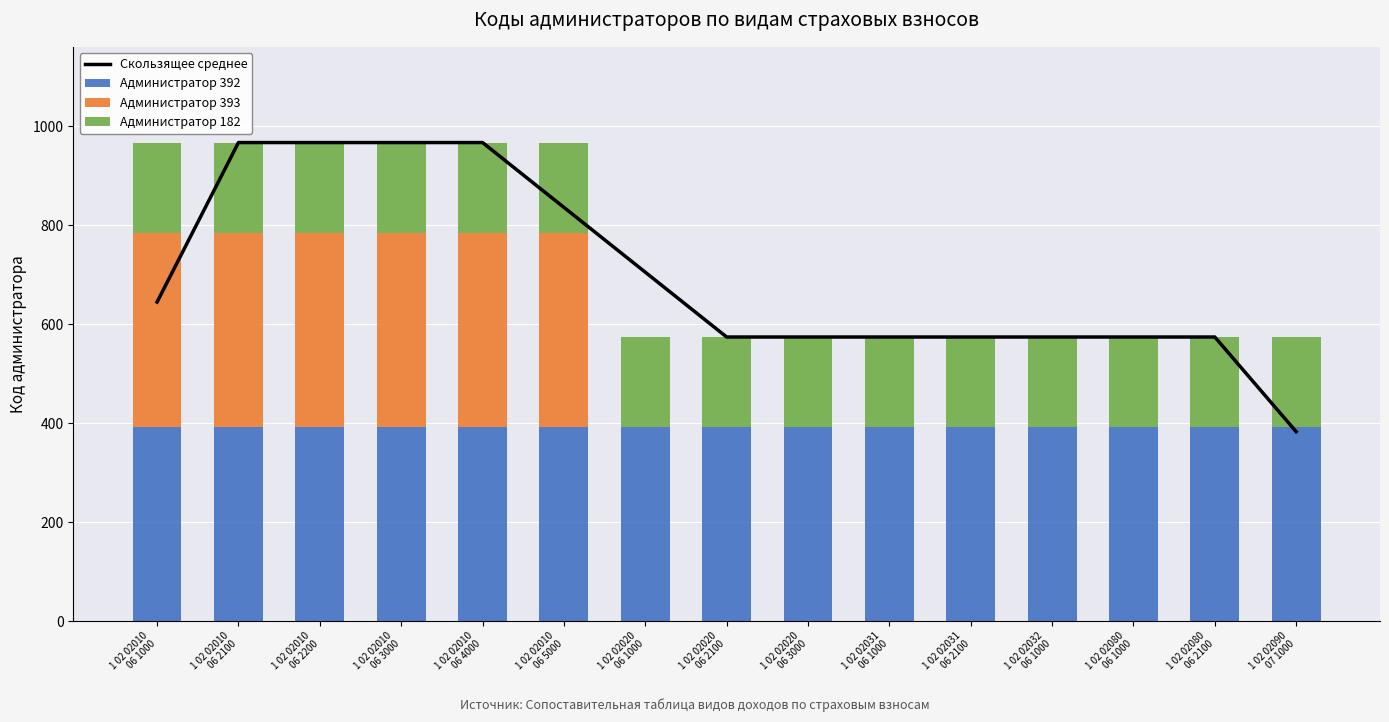

Reading left to right, list all the values displayed in this chart.

Скользящее среднее: 644.7	967.0	967.0	967.0	967.0	836.0	705.0	574.0	574.0	574.0	574.0	574.0	574.0	574.0	382.7
Администратор 392: 392.0	392.0	392.0	392.0	392.0	392.0	392.0	392.0	392.0	392.0	392.0	392.0	392.0	392.0	392.0
Администратор 393: 393.0	393.0	393.0	393.0	393.0	393.0	0.0	0.0	0.0	0.0	0.0	0.0	0.0	0.0	0.0
Администратор 182: 182.0	182.0	182.0	182.0	182.0	182.0	182.0	182.0	182.0	182.0	182.0	182.0	182.0	182.0	182.0